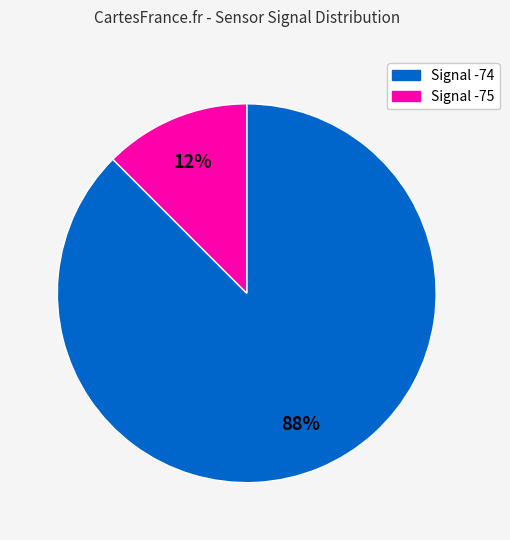

Is there a majority slice in this chart?

Yes